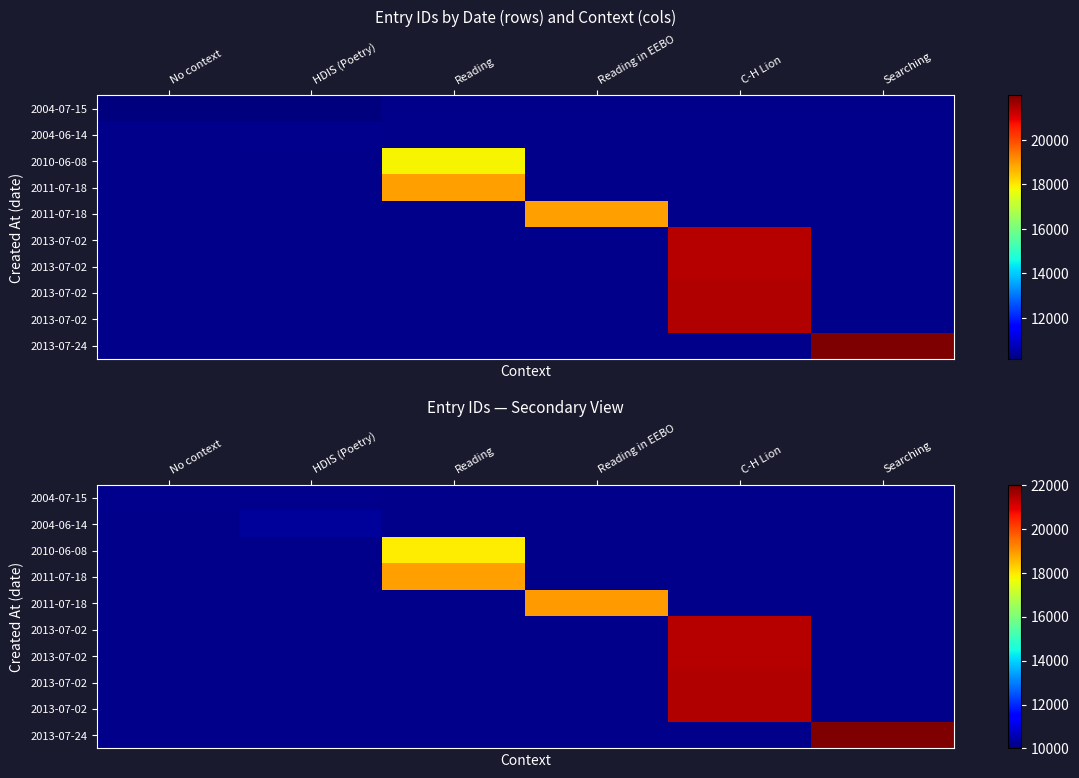

How many data points does each series have?

6